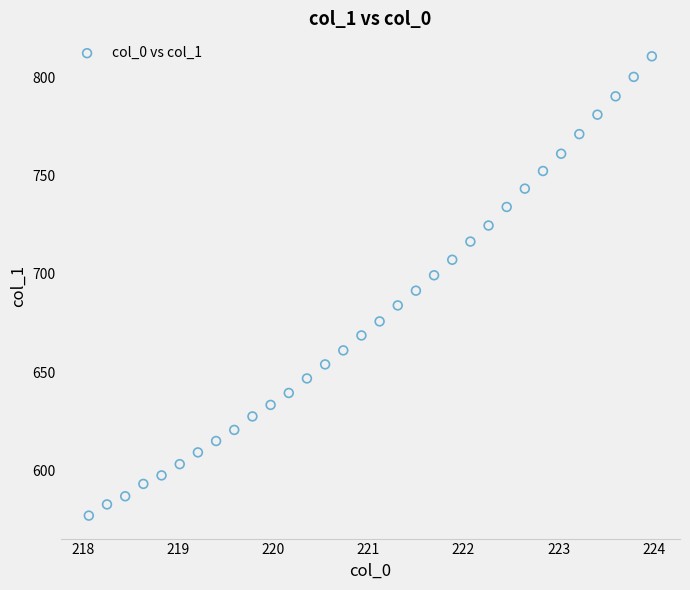

What is the range of Y values (max minus min)?

233.8